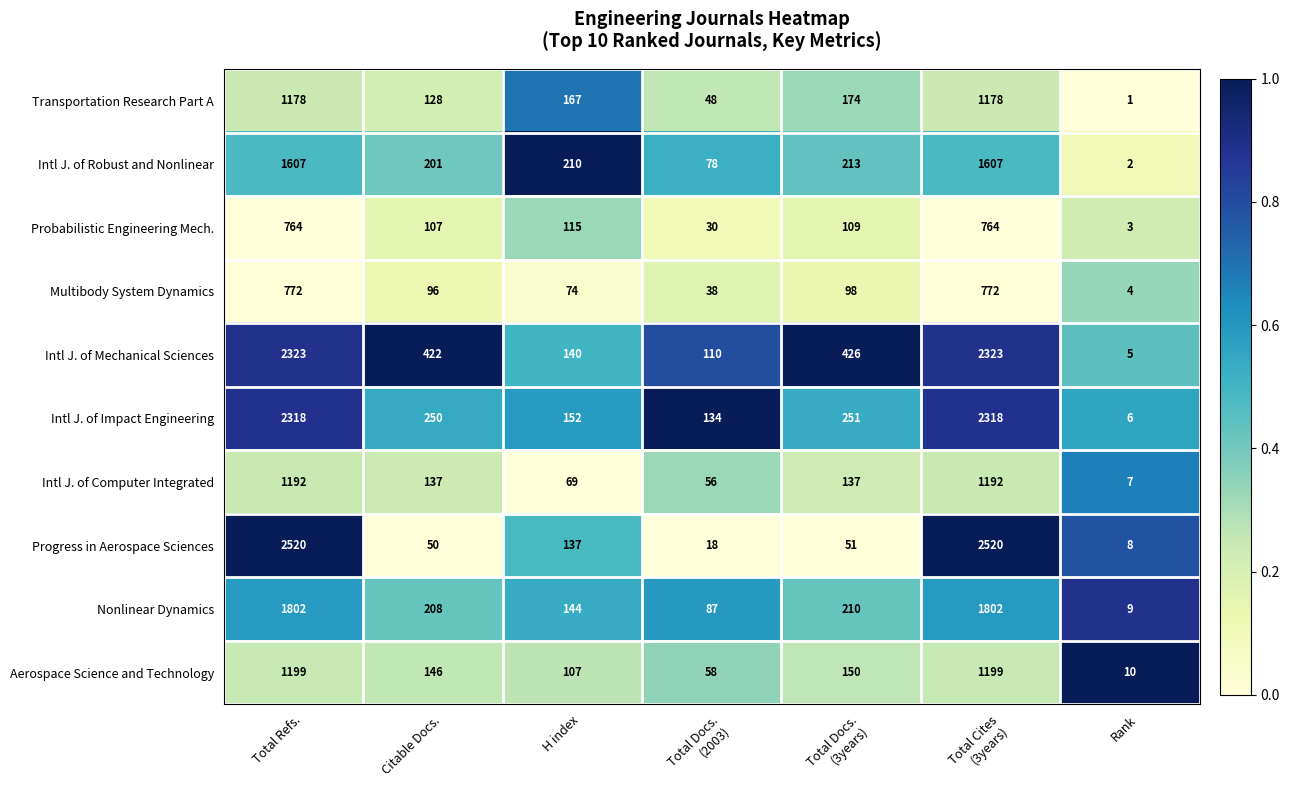

What is the difference between the highest and lowest values at Total Cites
(3years)?

1756